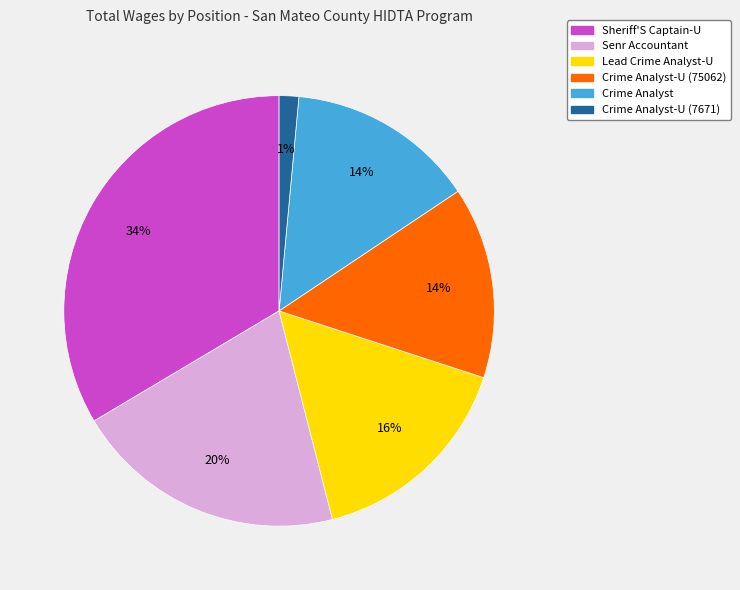

To the nearest percent, what is the difference between the Senr Accountant and Lead Crime Analyst-U slice percentages?

4%